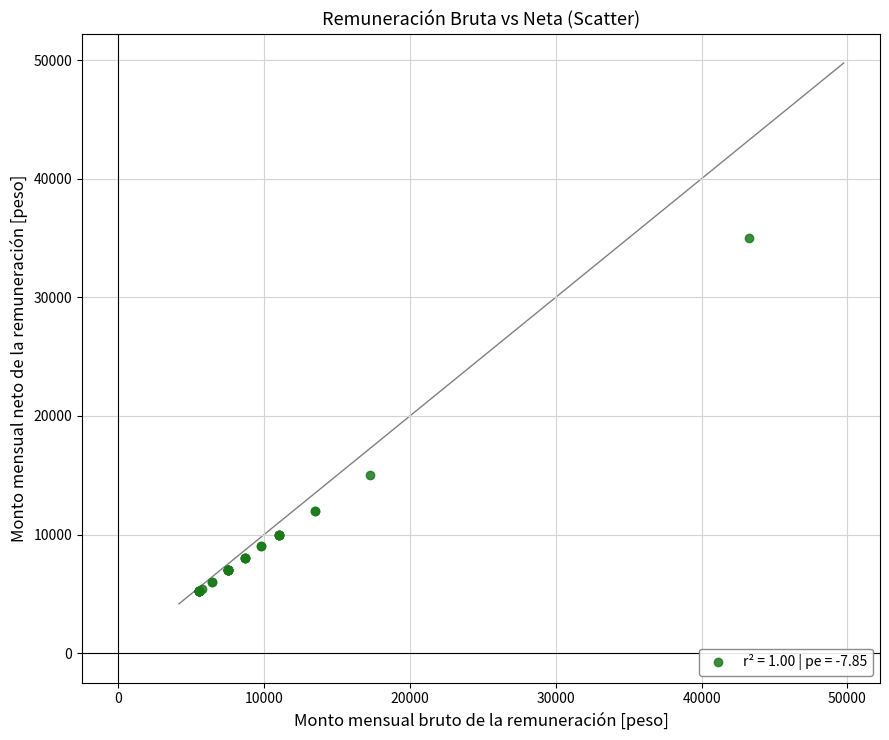

What Y value in the scatter plot is closest to 20100?

15000